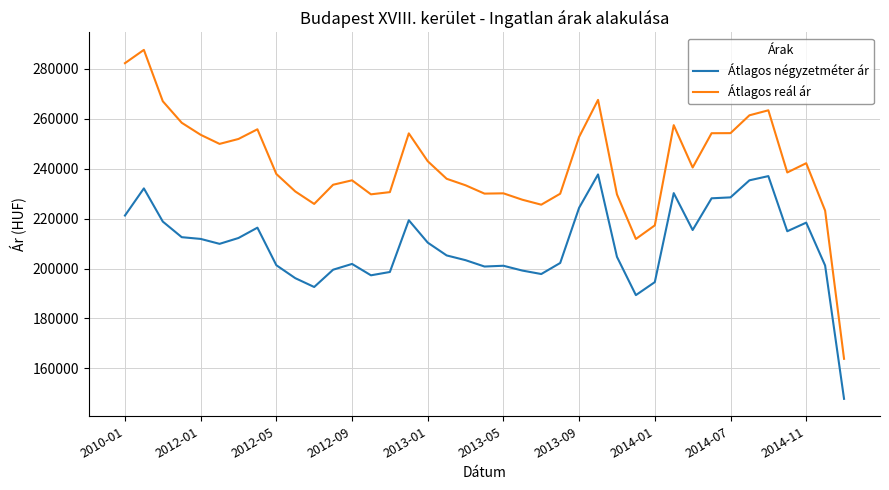

What is the highest value of the Átlagos négyzetméter ár series?

237713